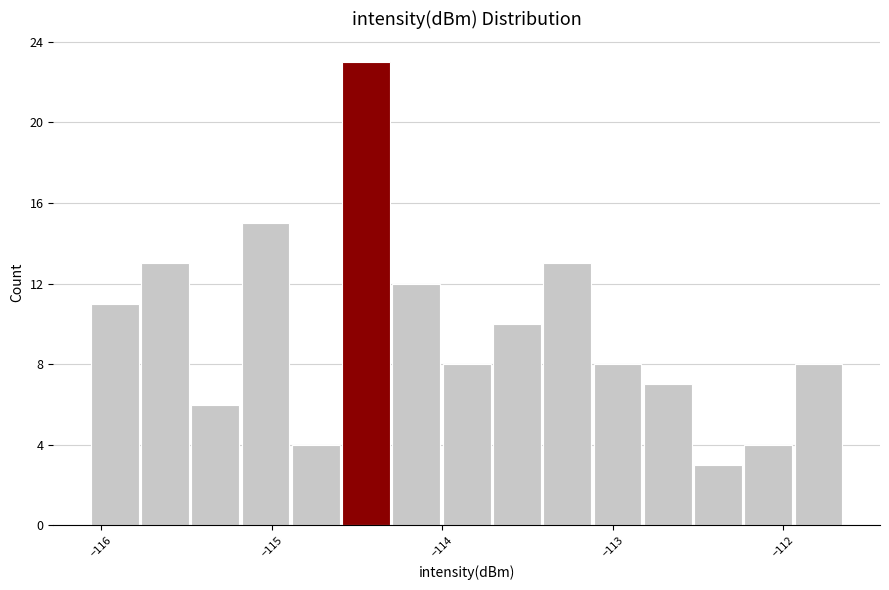

Read against the x-axis, roughly where is the centre of the tallest bar?

-114.4